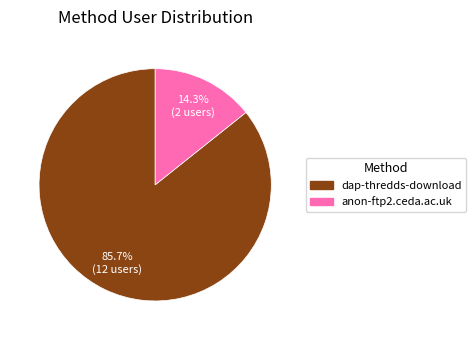

How many slices are in this pie chart?

2